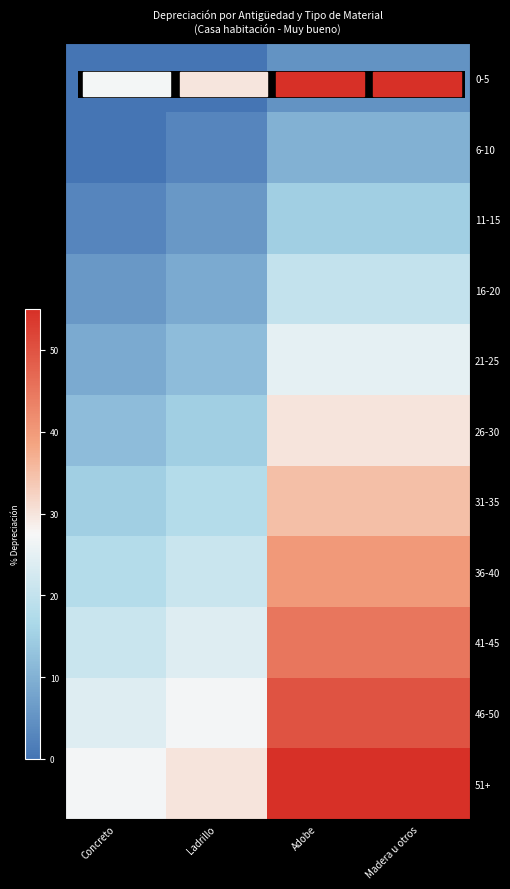

How many distinct data groups are displayed?

11